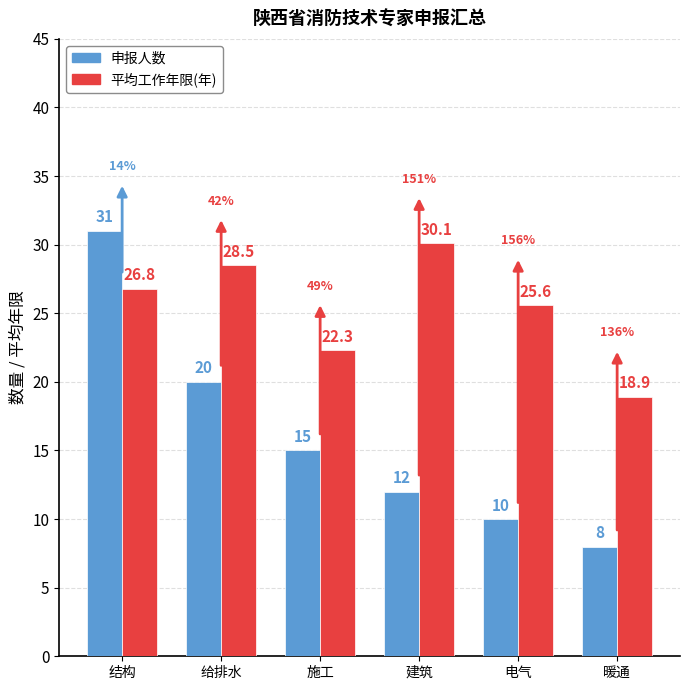

What is the minimum value shown in the chart?

8.0